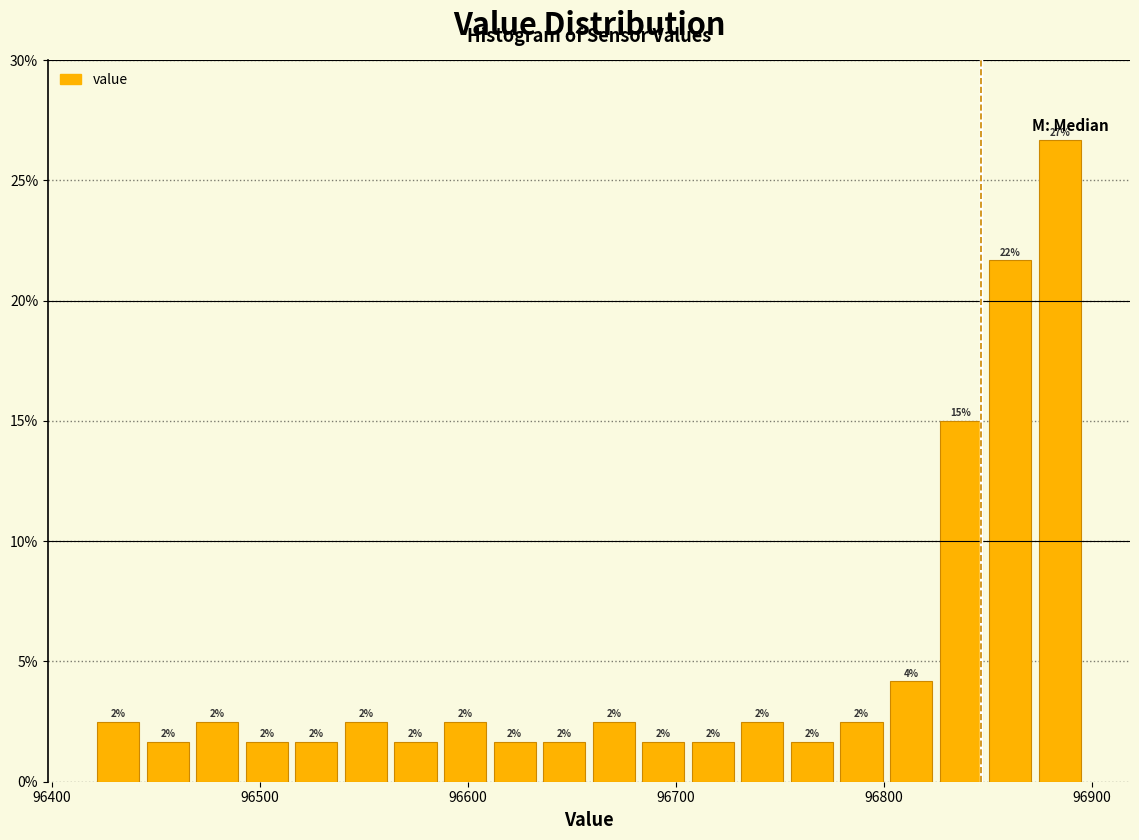

Read against the x-axis, roughly where is the centre of the tallest bar?

96880